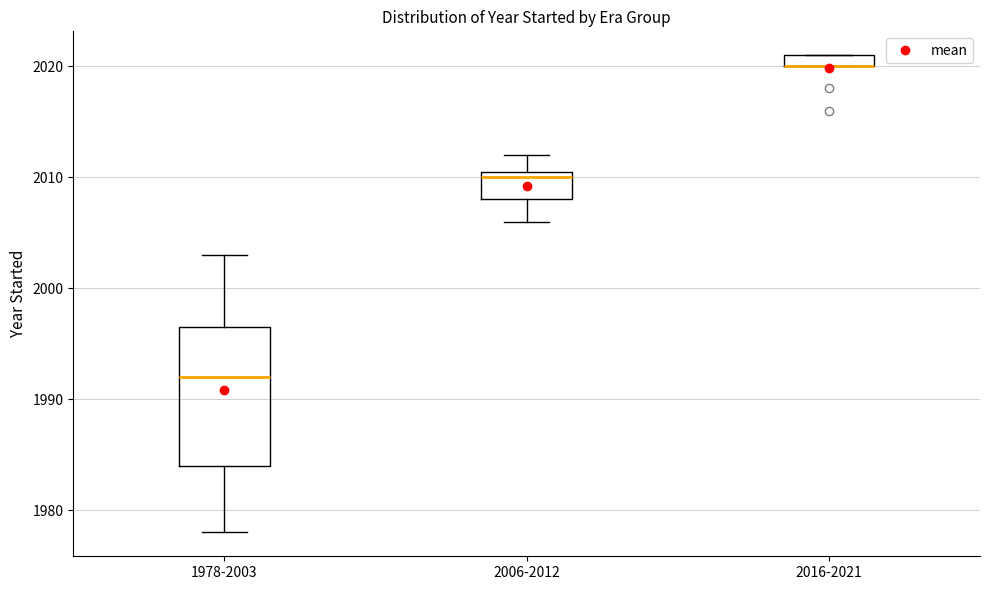

Which box is the tallest, from its lower edge to its upper edge?

1978-2003